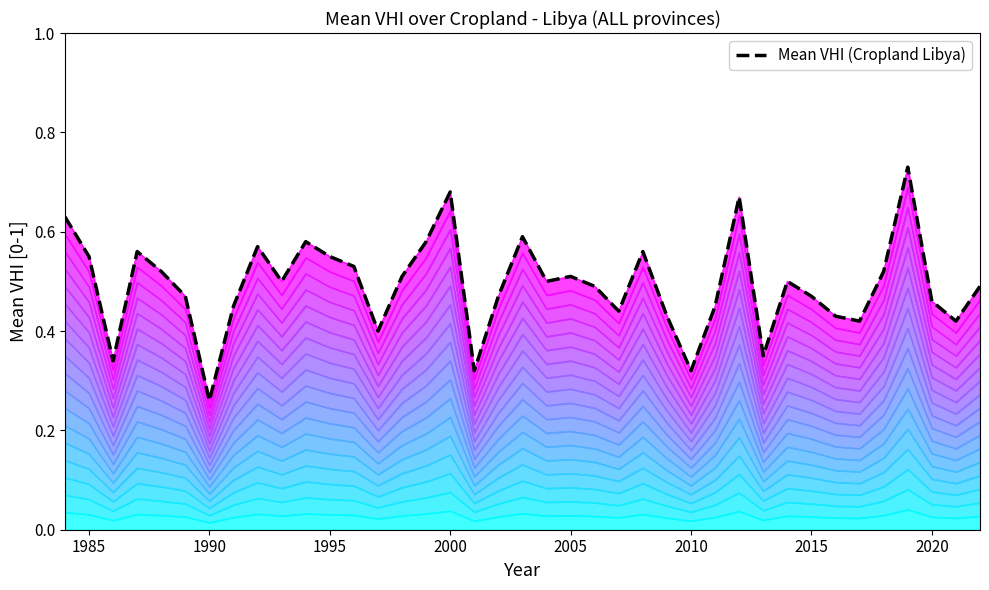

True or false: the data shows 0.2 at 20.

False